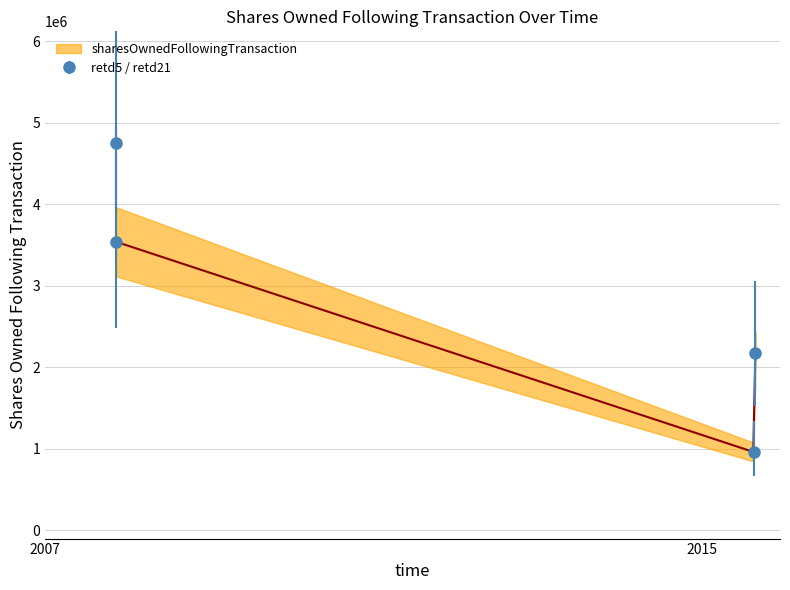

What is the sum of the retd21 values at 2015-08-26 13:00 and 2007-11-12 16:11?

25